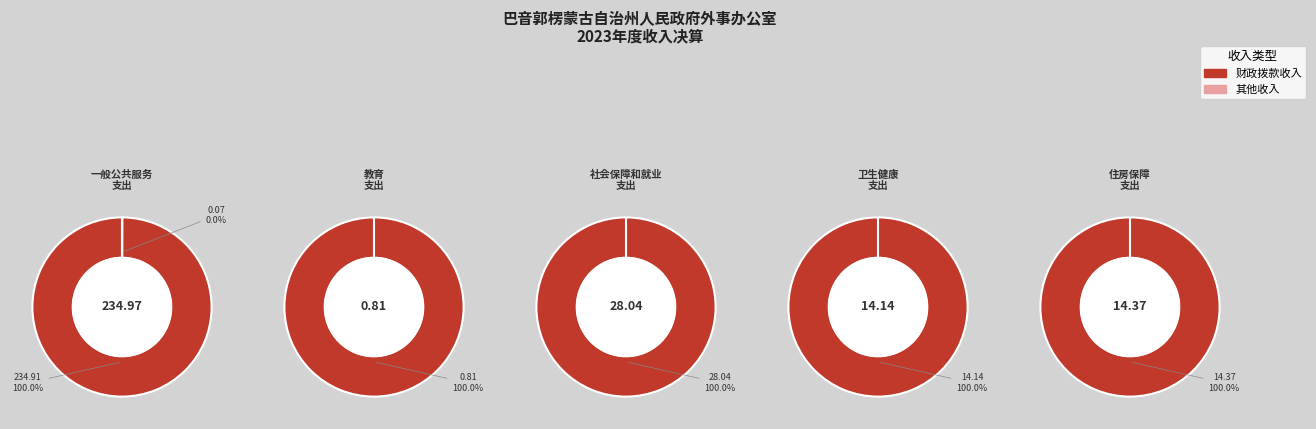

Between 一般公共服务支出 and 住房保障支出, which is larger?

一般公共服务支出